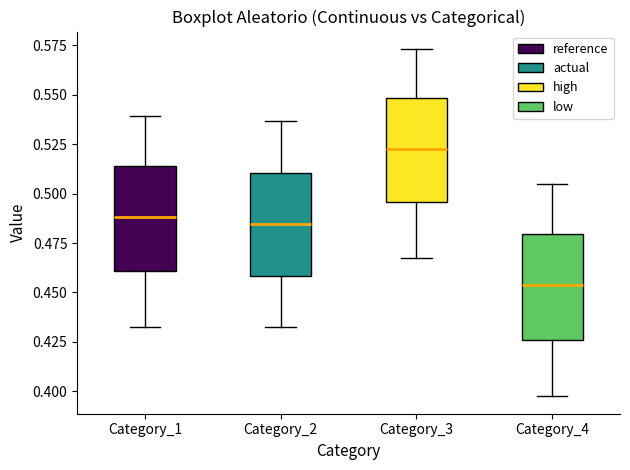

Which box's median line is the lowest?

Category_4